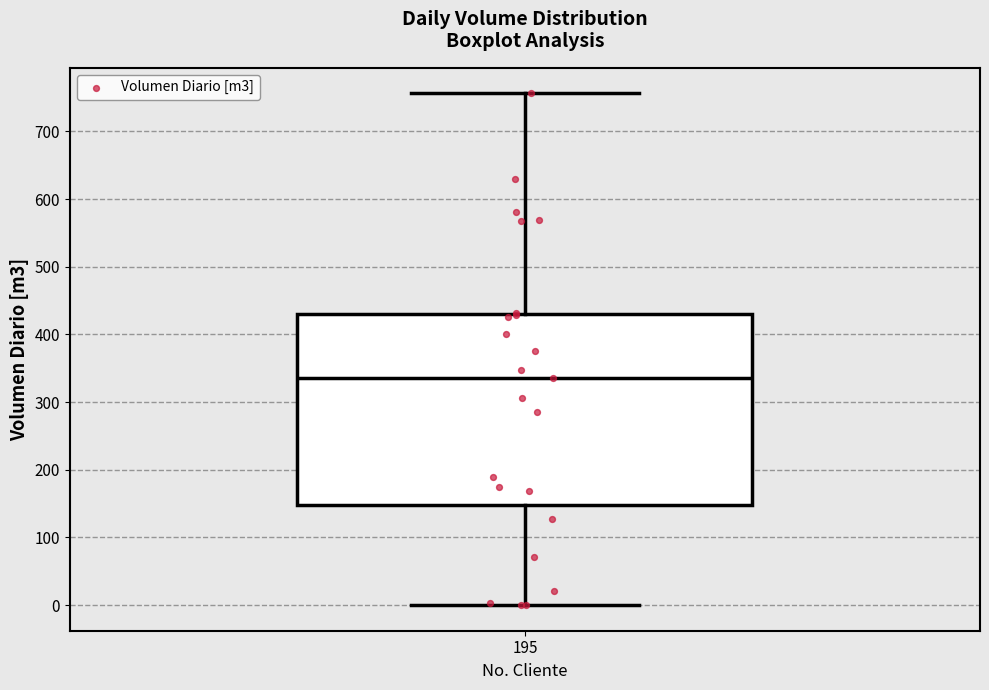

Where does the upper whisker of the box at x = 195 end on the y-axis? The values are not printed on the chart, so give them approximately, as read against the axis.

760